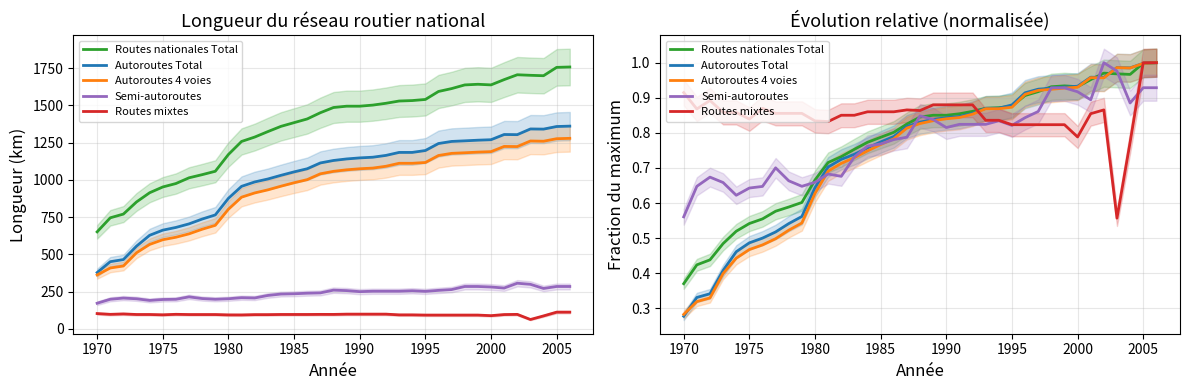

True or false: Autoroutes Total has a value of 0.5 at 24.

False